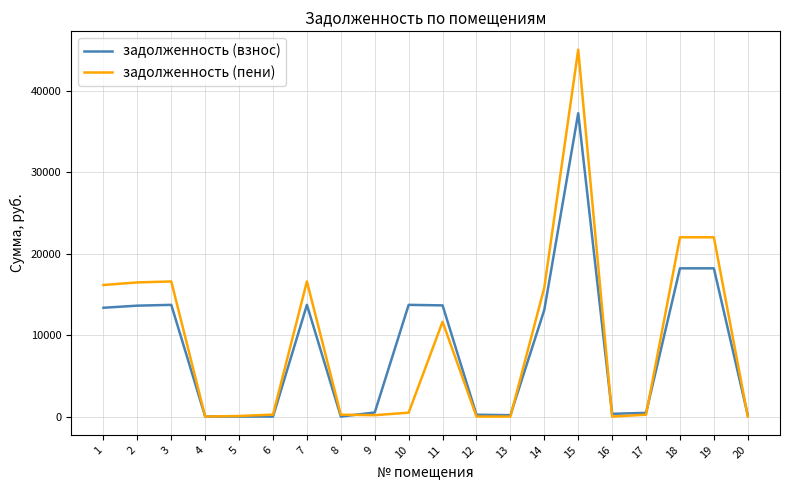

What is the maximum value shown in the chart?

45024.0